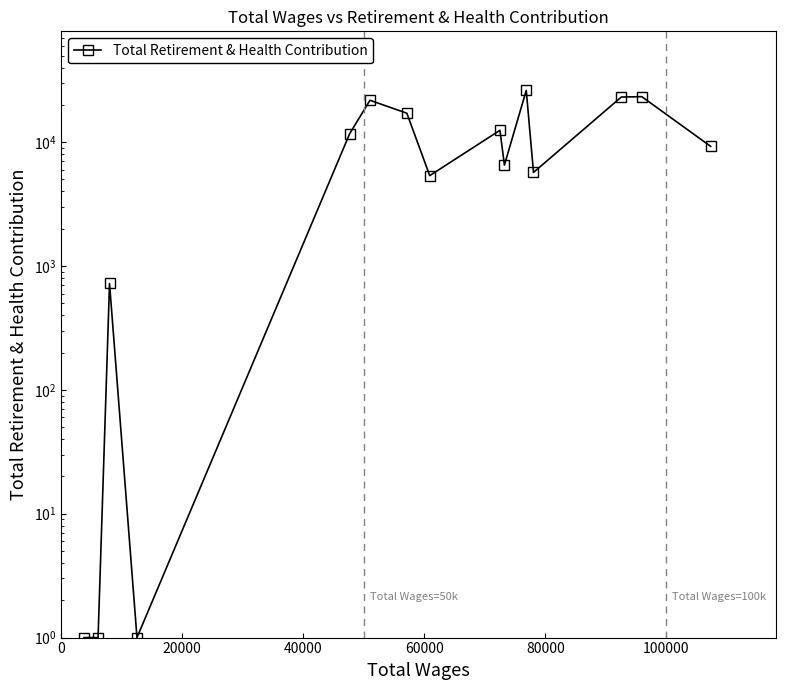

What is the value of the 4th point from the left?

1